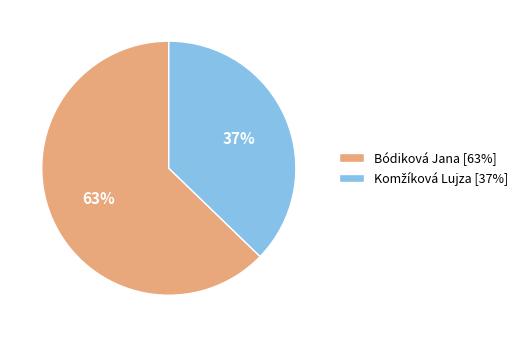

Is it true that Bódiková Jana is 75% of the pie?

False